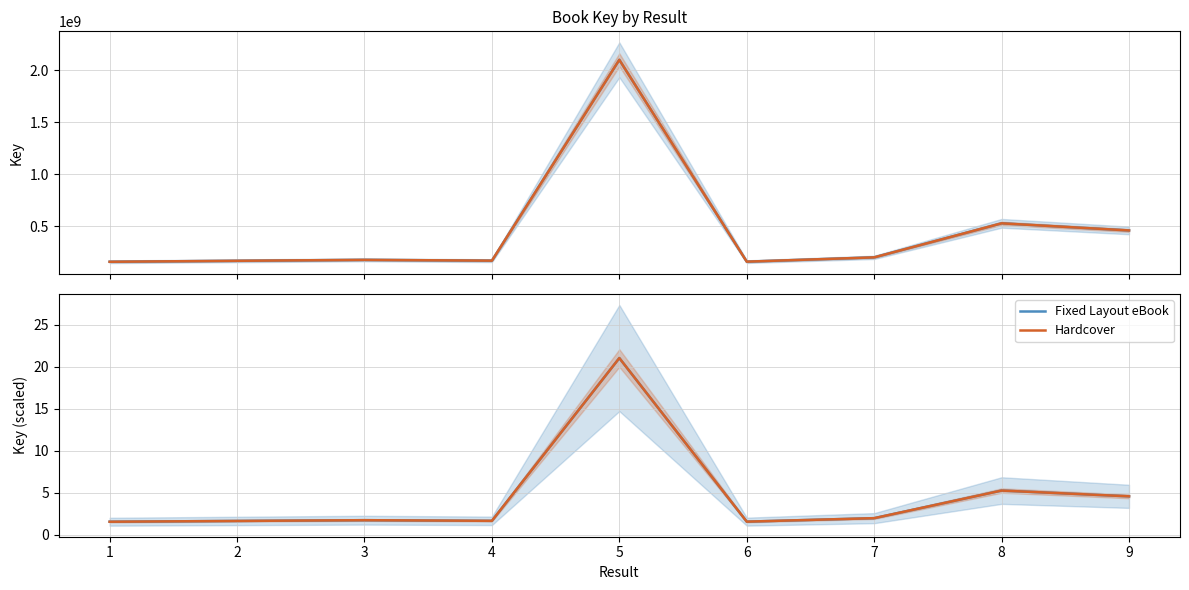

Rank the categories by Hardcover value from lowest to highest.

1, 6, 2, 4, 3, 7, 9, 8, 5